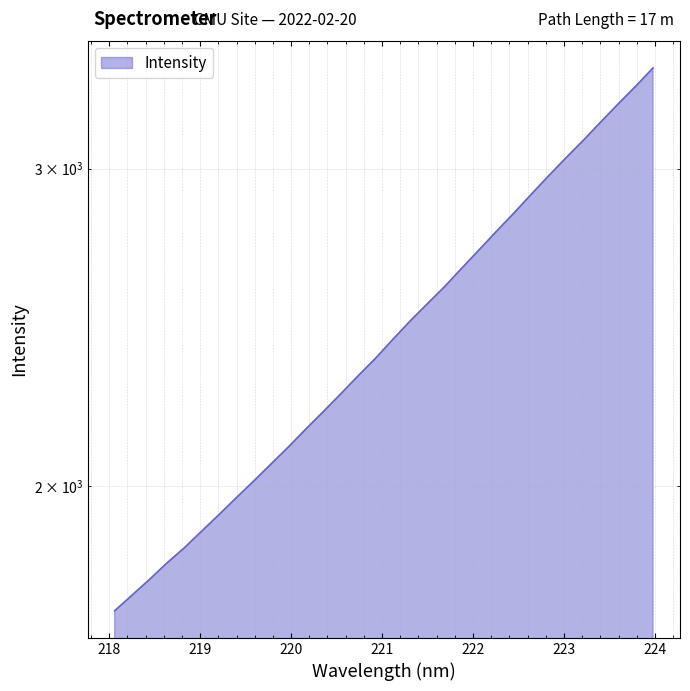

How many lines are shown in the chart?

1